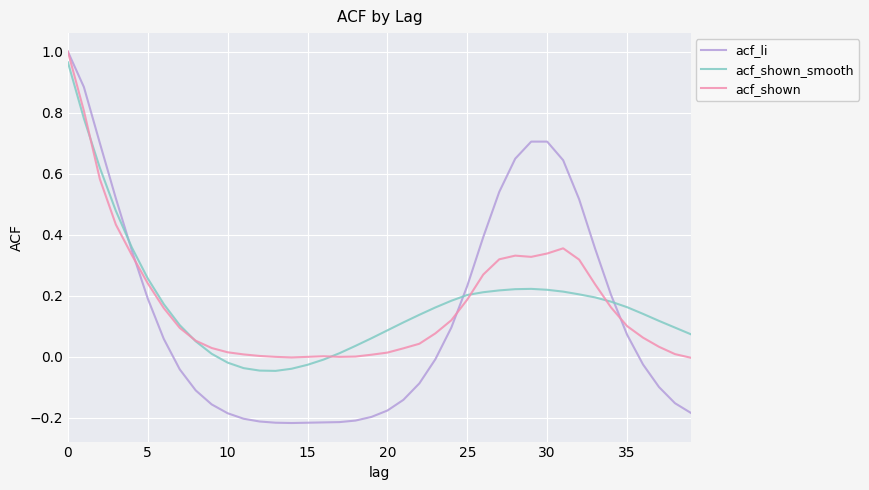

Count the number of categories in the chart.

40